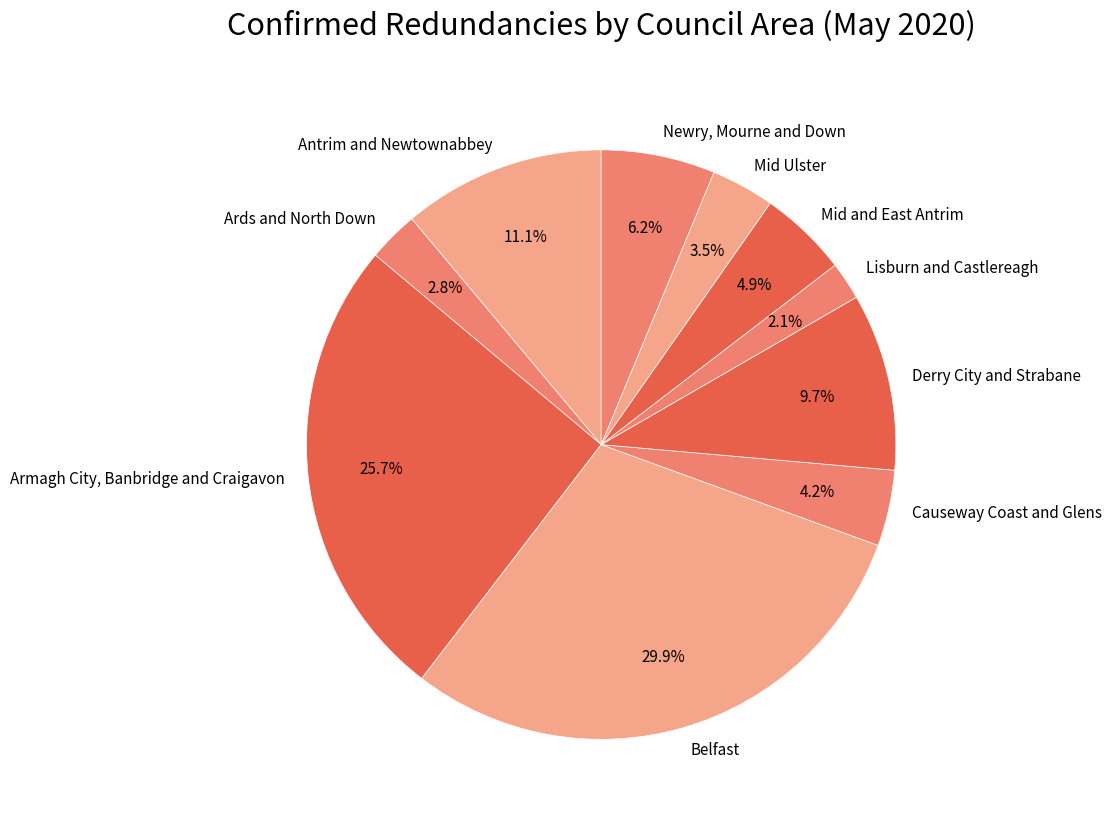

What portion of the pie excludes Derry City and Strabane?

90.3%